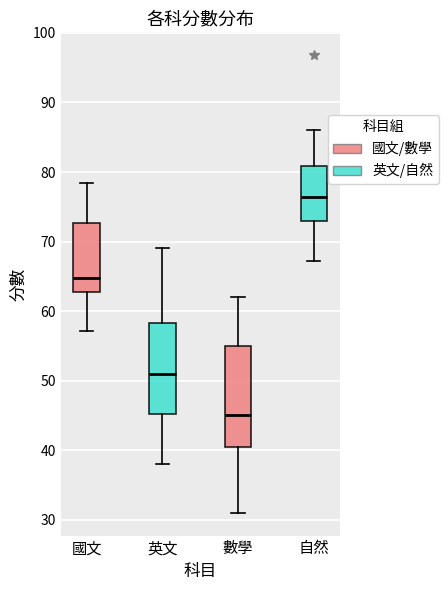

Where does the median line of the box for 國文 sit on the y-axis? The values are not printed on the chart, so give them approximately, as read against the axis.

65